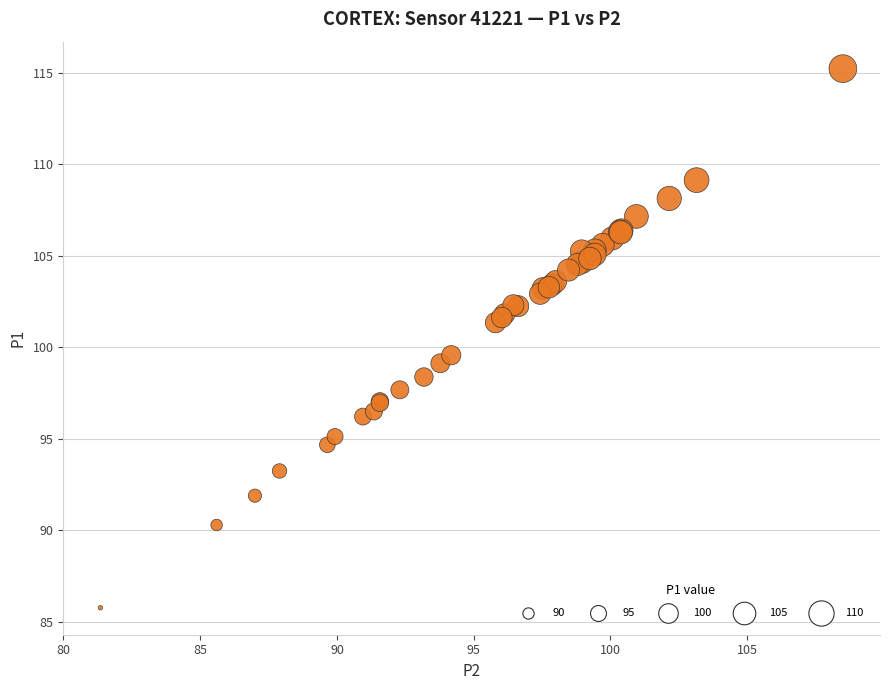

What Y value in the scatter plot is closest to 100?

99.6